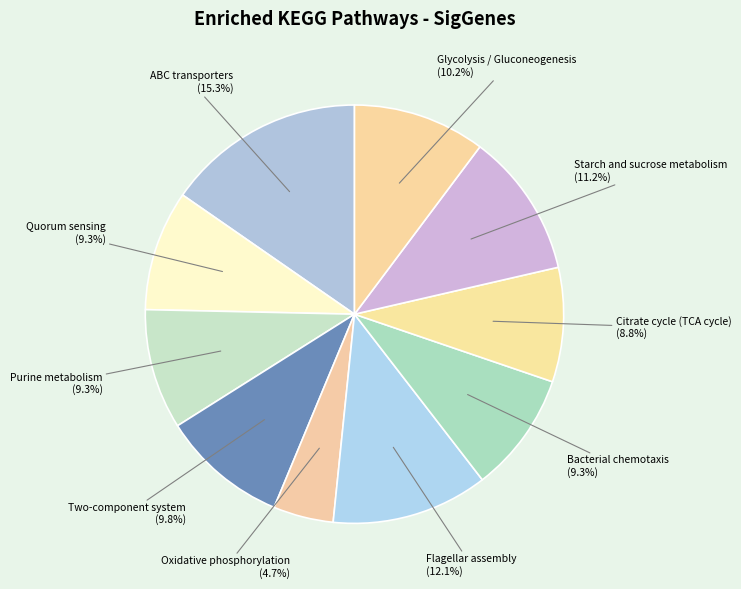

Is there a majority slice in this chart?

No